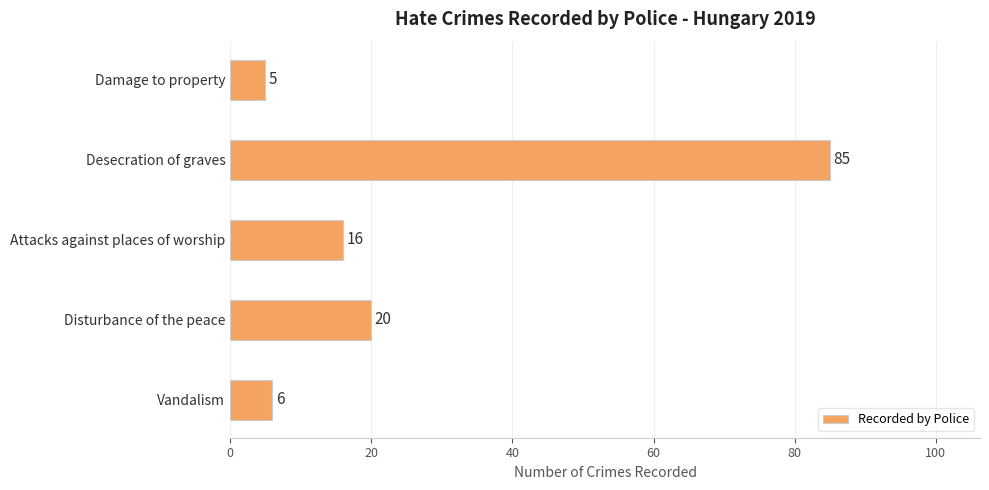

Reading top to bottom, extract all data points from this chart.

Damage to property=5	Desecration of graves=85	Attacks against places of worship=16	Disturbance of the peace=20	Vandalism=6